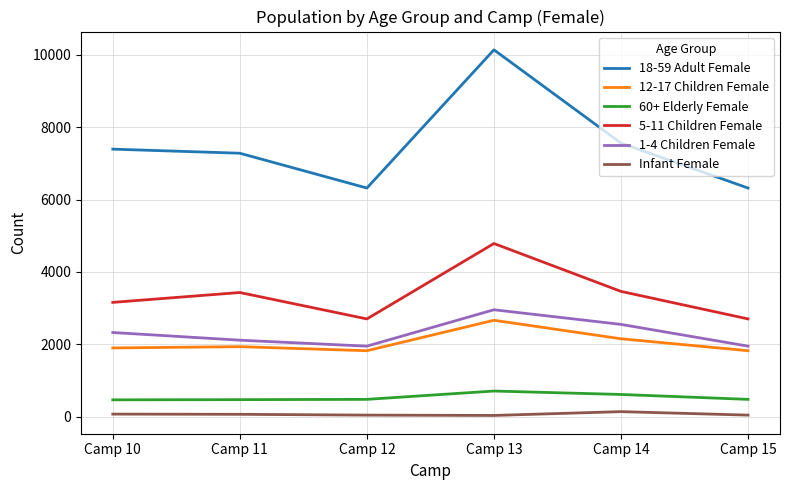

True or false: 12-17 Children Female has more than 0 points higher than both neighbors.

True